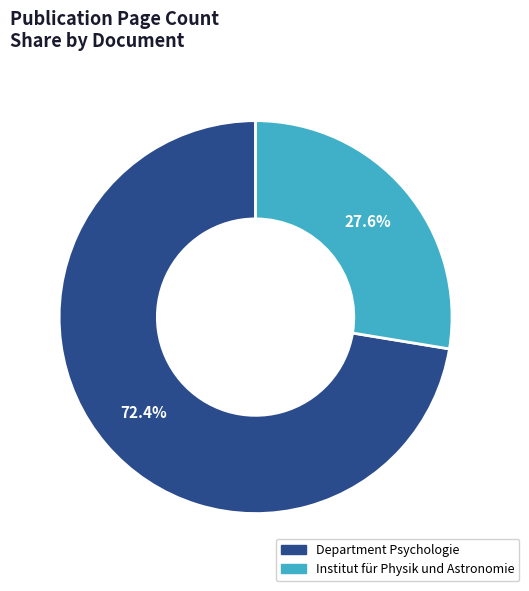

Is there a majority slice in this chart?

Yes